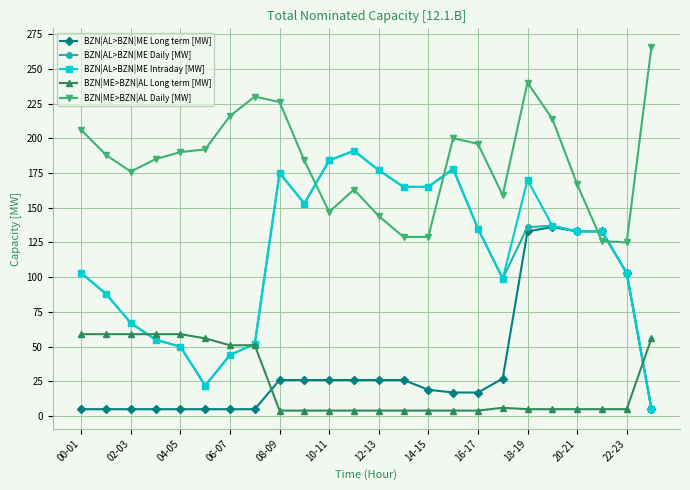

How many series are shown in this chart?

5